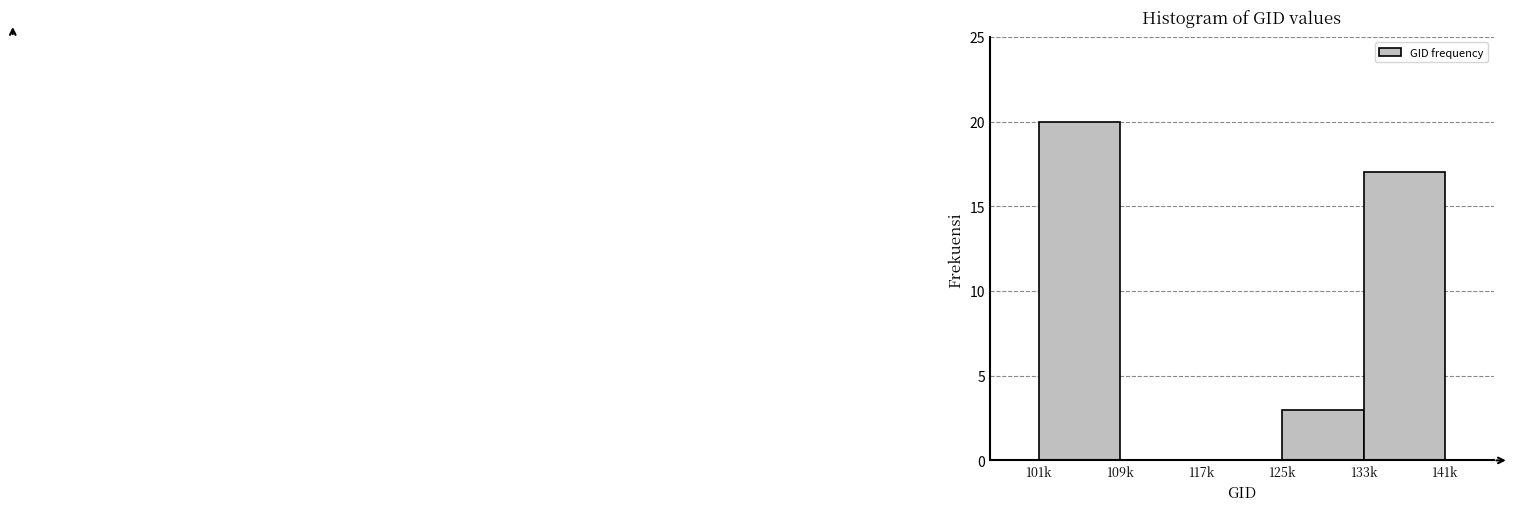

Reading left to right, list all the values displayed in this chart.

101k=20	109k=0	117k=0	125k=3	133k=17